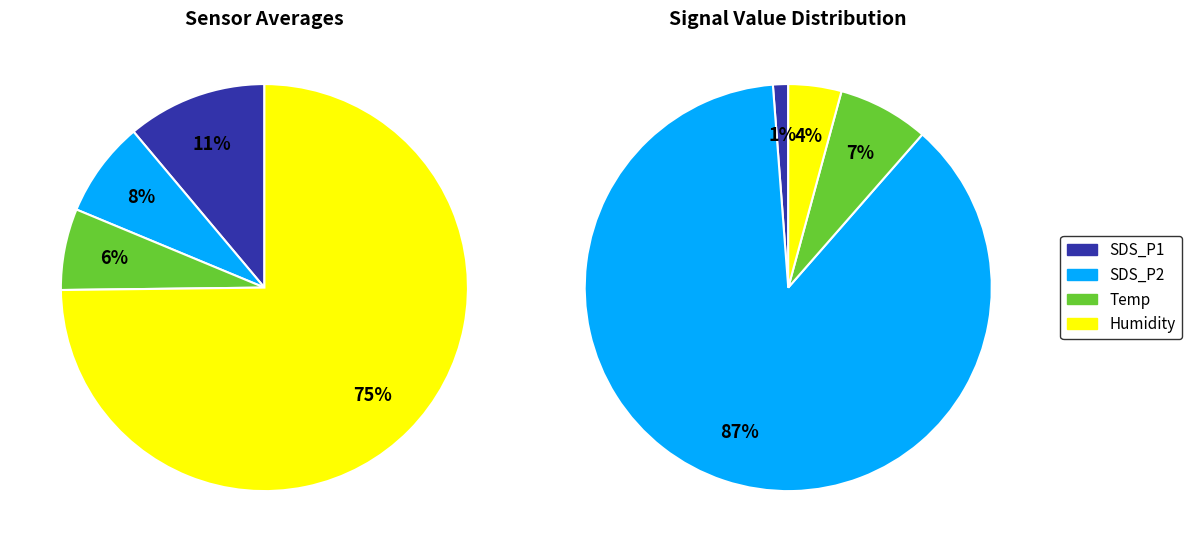

How many segments does this pie chart have?

4